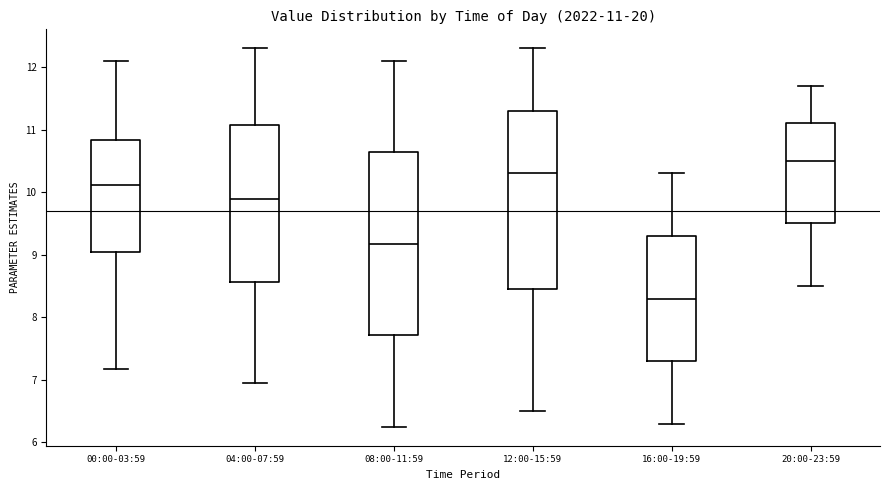

Which box's median line is the highest?

20:00-23:59